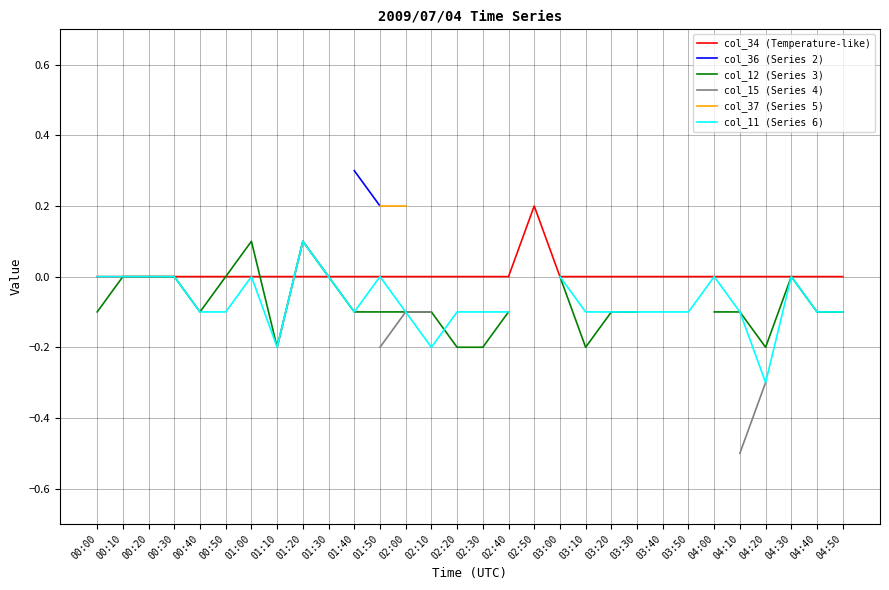

What is the value of the col_11 (Series 6) point at the 11th from the left?

-0.1